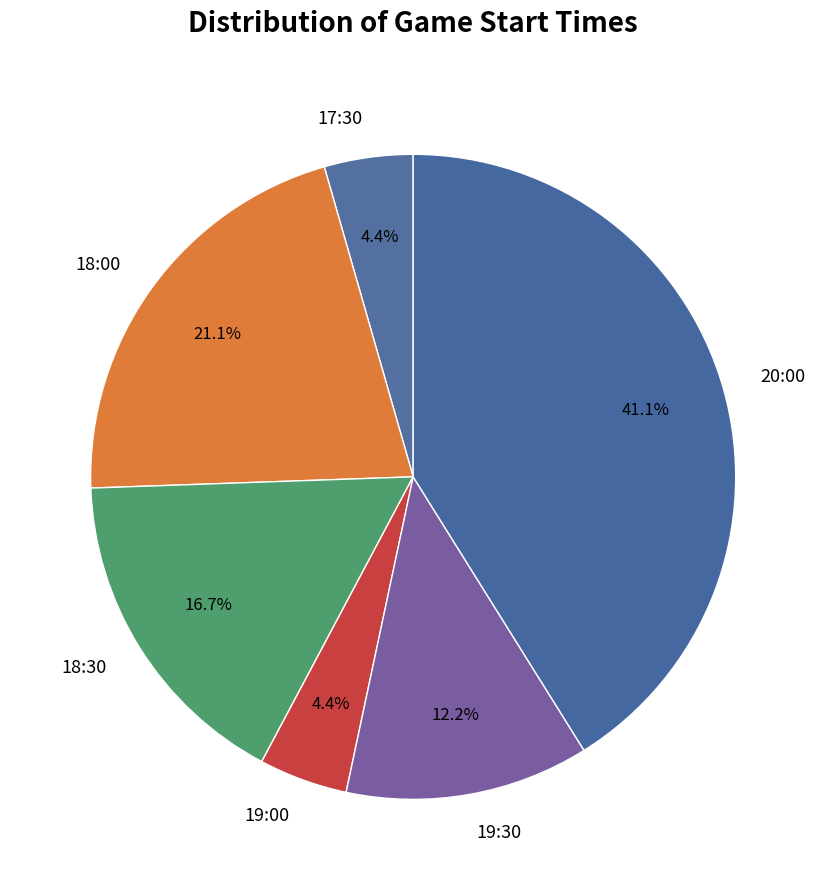

Is there a majority slice in this chart?

No